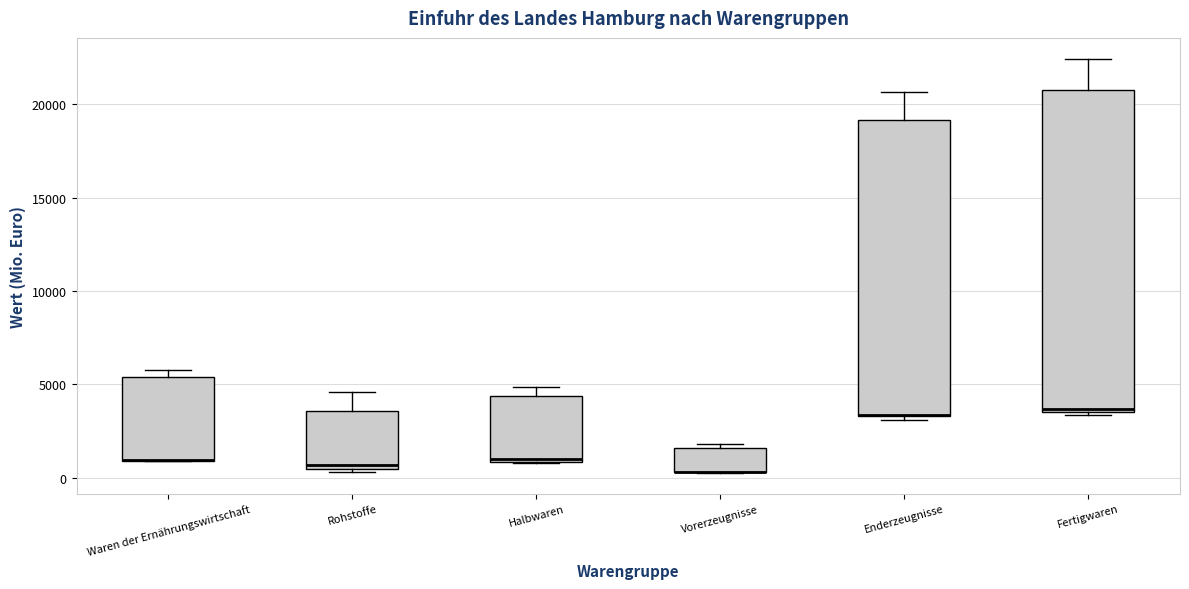

Reading left to right, transcribe this box plot: for each box, give where its median line is, the range the box spans, and where its two whiskers end, as read against the y-axis. The values are not printed on the chart, so give them approximately, as read against the axis.

Waren der Ernährungswirtschaft: median 1000 (drawn on the box's lower edge), box 1000 to 5500, whiskers 1000 to 6000
Rohstoffe: median 500 (just above the box's lower edge), box 500 to 3500, whiskers 500 to 4500
Halbwaren: median 1000 (just above the box's lower edge), box 1000 to 4500, whiskers 1000 to 5000
Vorerzeugnisse: median 500 (drawn on the box's lower edge), box 500 to 1500, whiskers 500 to 2000
Enderzeugnisse: median 3500 (drawn on the box's lower edge), box 3500 to 19000, whiskers 3000 to 20500
Fertigwaren: median 3500, box 3500 to 20500, whiskers 3500 (just below the box's lower edge) to 22500